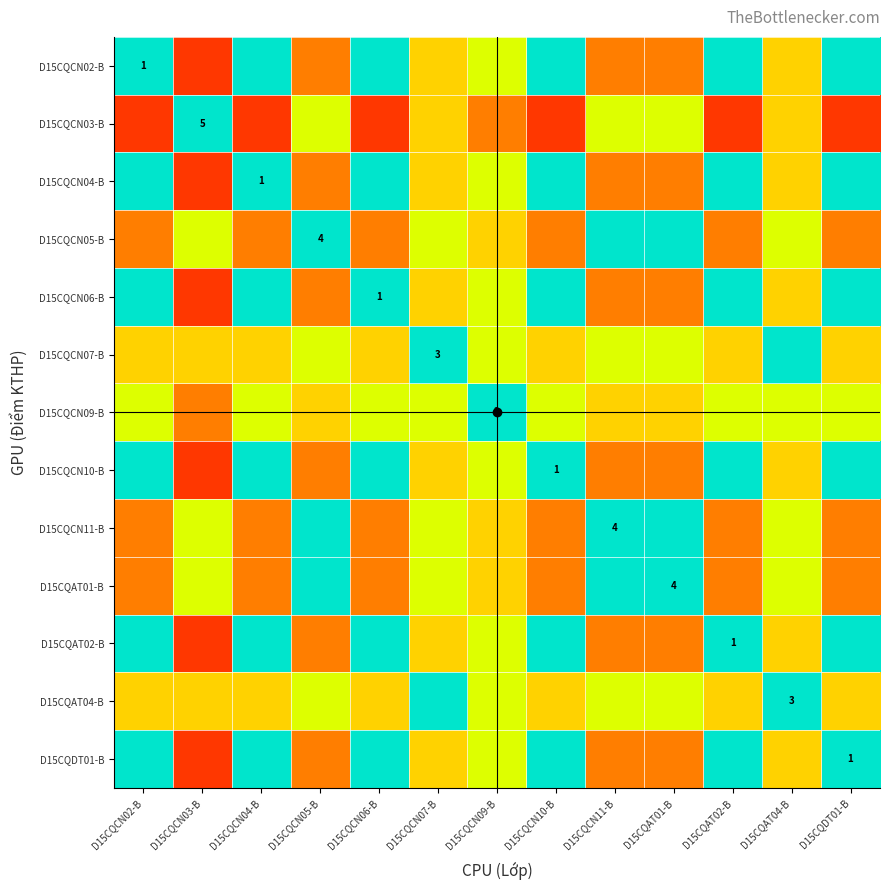

What is the total value across all series at D15CQCN04-B?

3.6